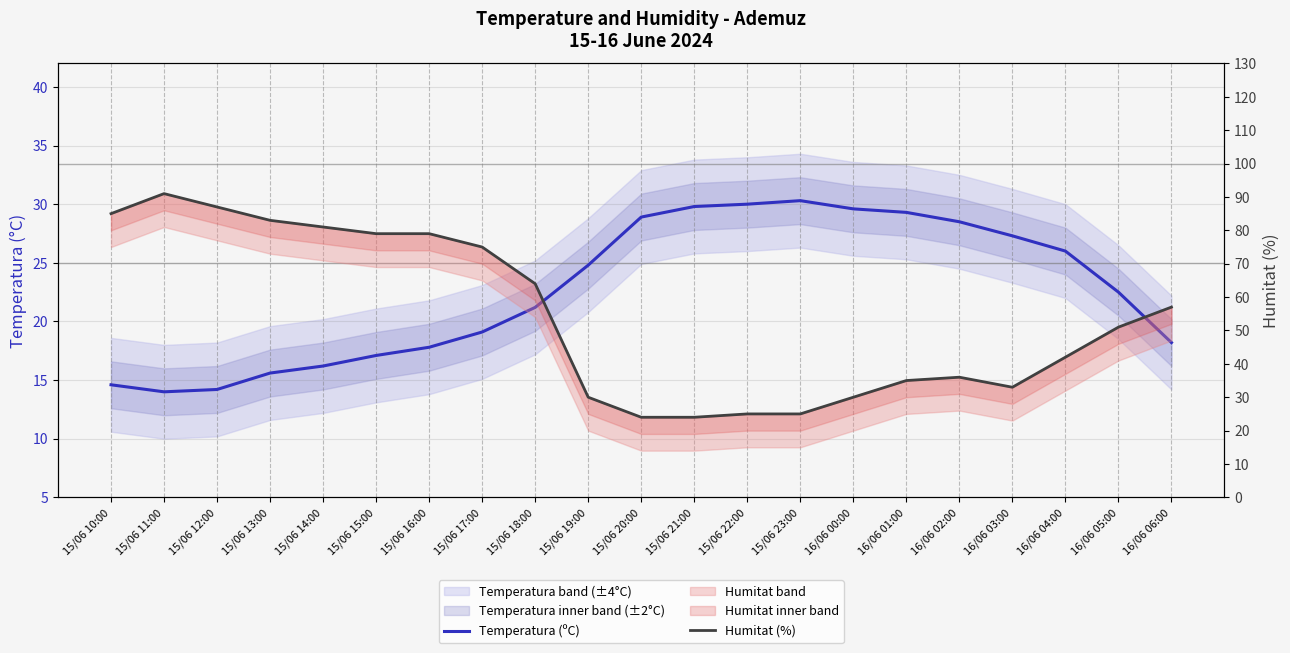

Read the Humitat (%) value at 15/06 14:00.

81.0